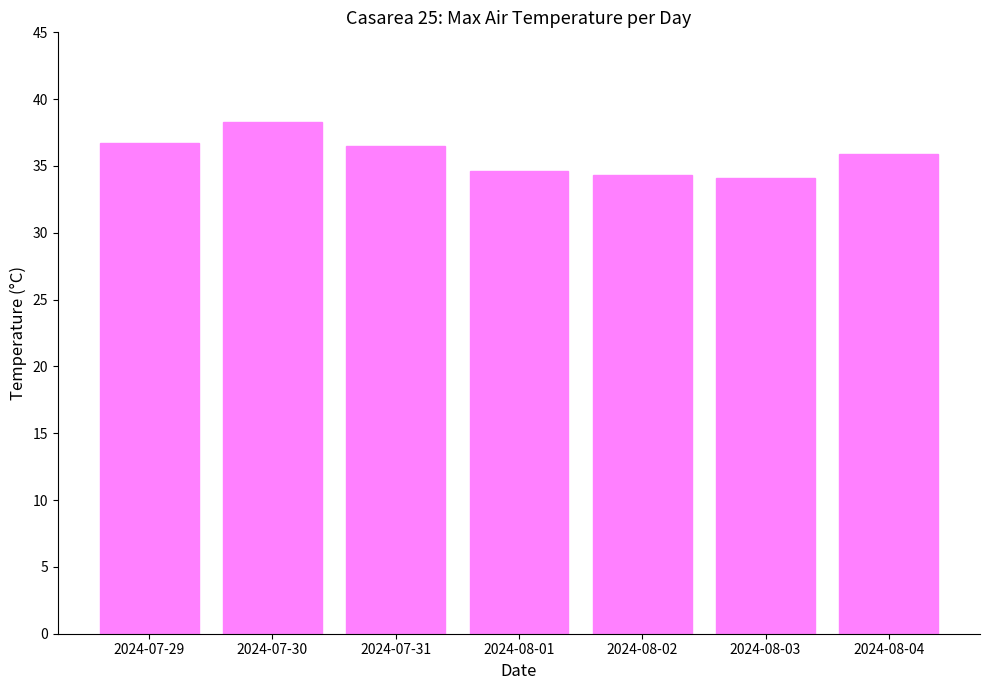

What is the label of the 4th bar from the right?

2024-08-01